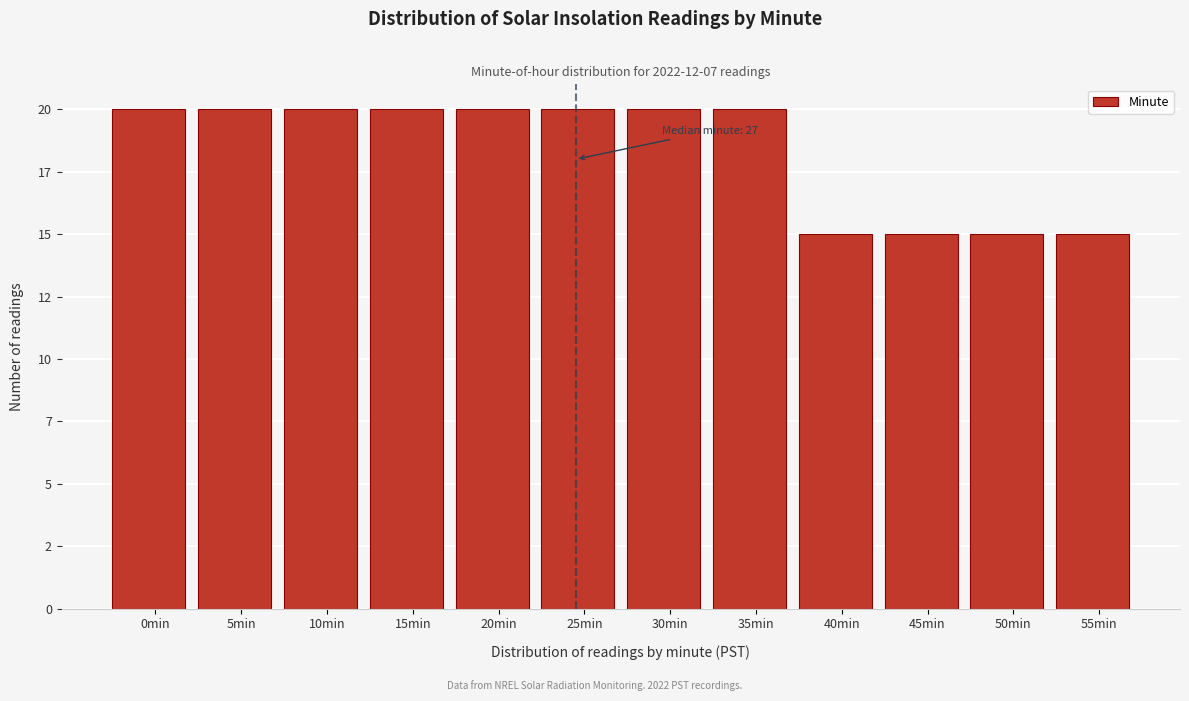

Are the bars horizontal?

No